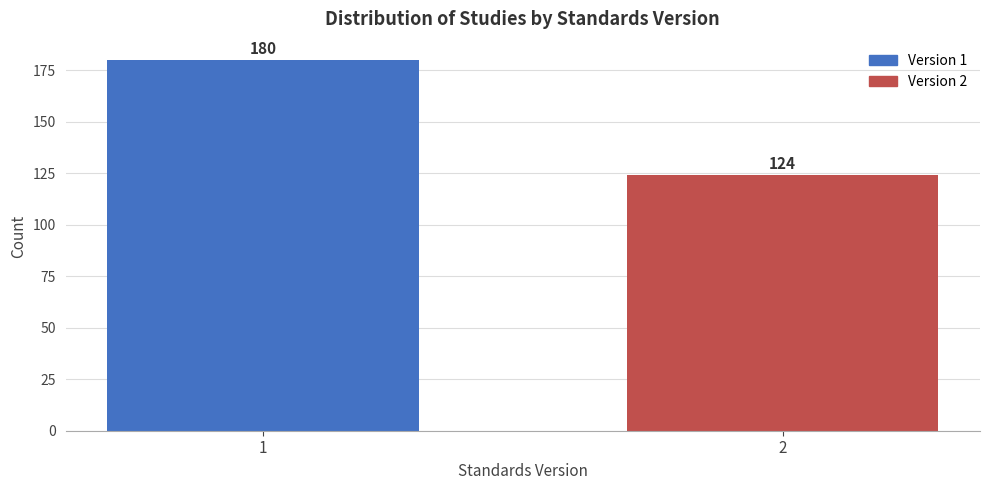

Reading right to left, transcribe all the data shown in this chart.

124	180